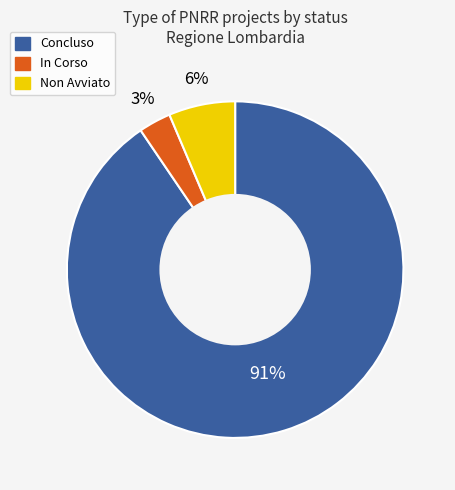

Is there a majority slice in this chart?

Yes